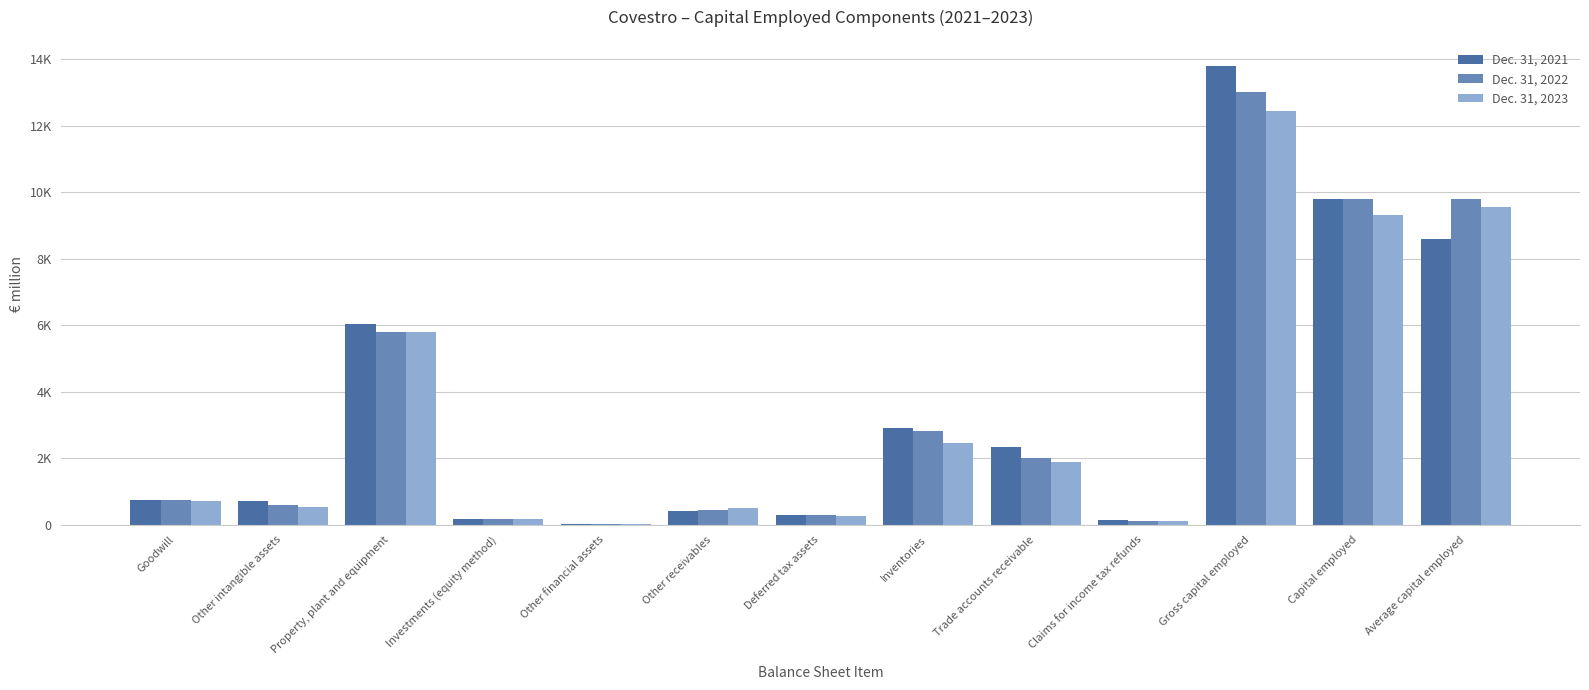

Which series has the widest spread of values?

Dec. 31, 2021